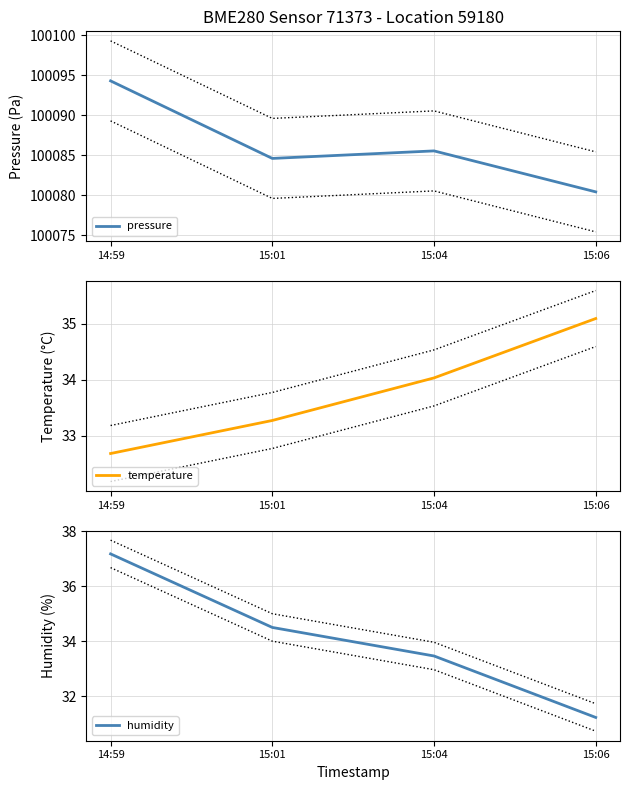

True or false: temperature and pressure intersect in this chart.

False